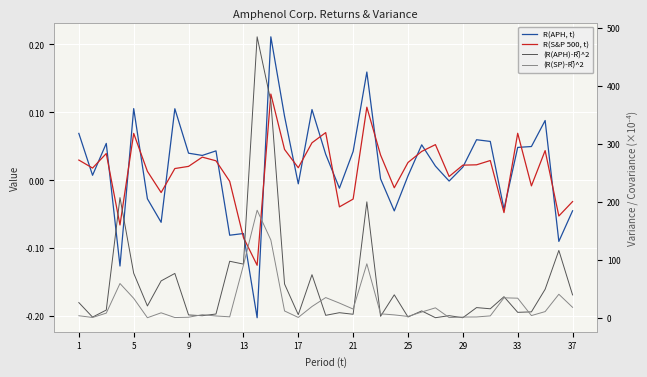

What is the average value of the (R(APH)-R̅)^2 series?

61.0